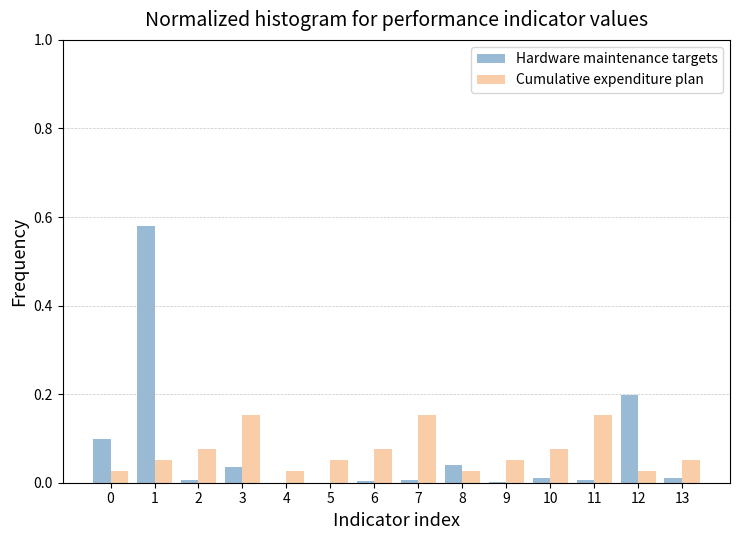

Is it true that Hardware maintenance targets equals 0.0 at 6?

True